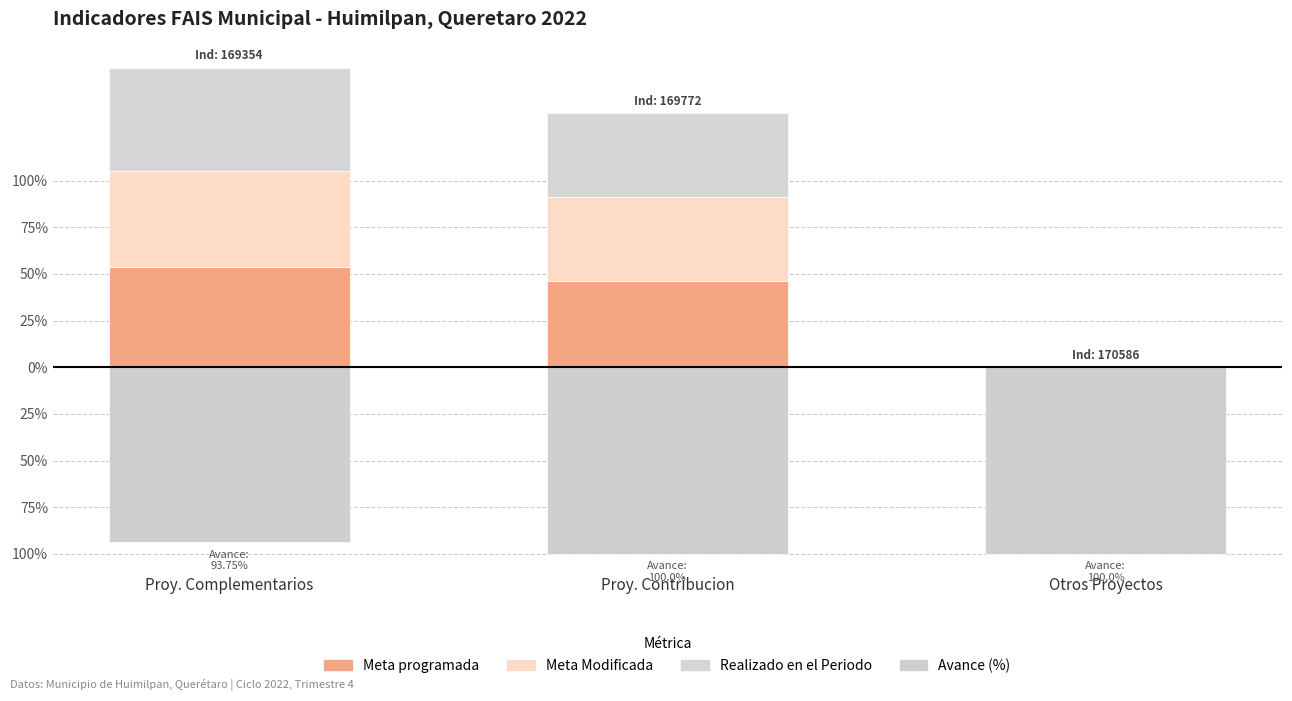

Between Proy. Contribucion and Proy. Complementarios, which is larger?

Proy. Complementarios